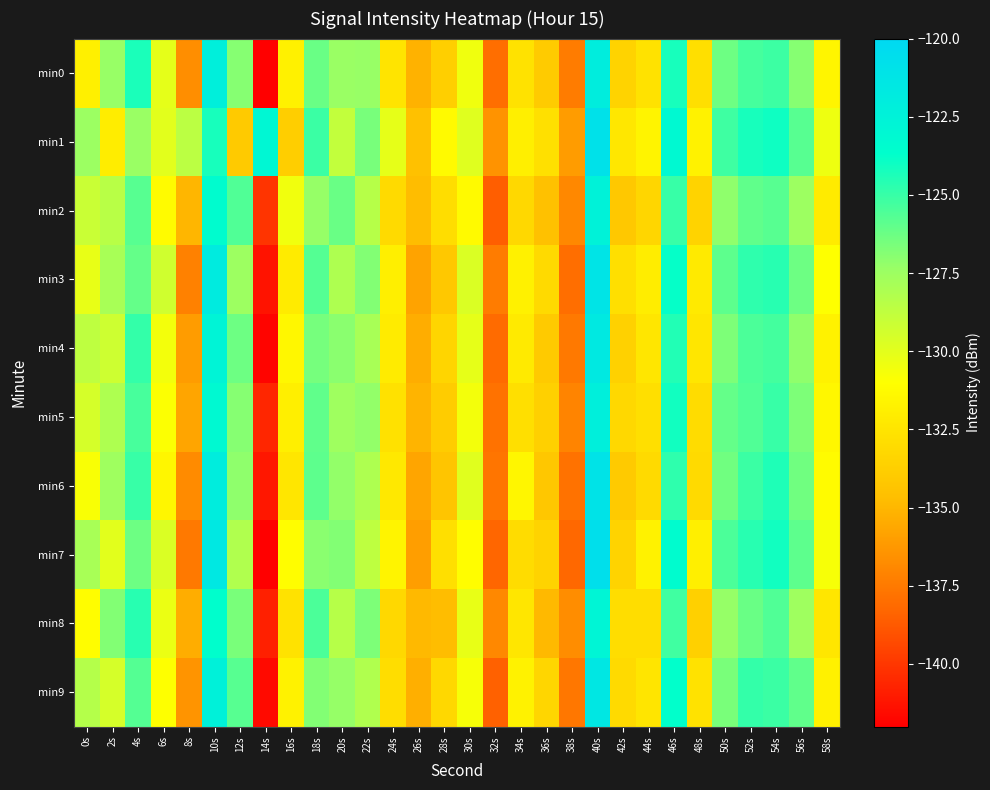

Which series has the largest total across all categories?

min1